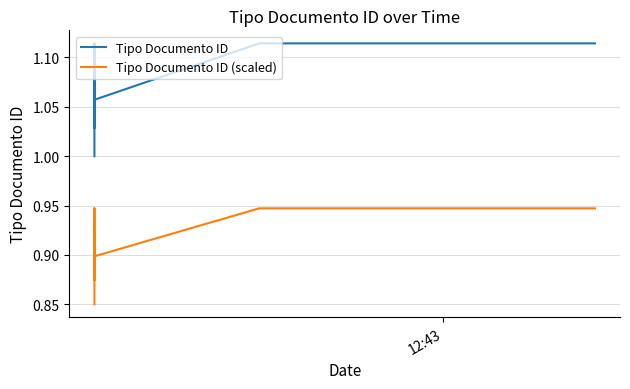

List the series in order of their peak value, lowest first.

Tipo Documento ID (scaled), Tipo Documento ID